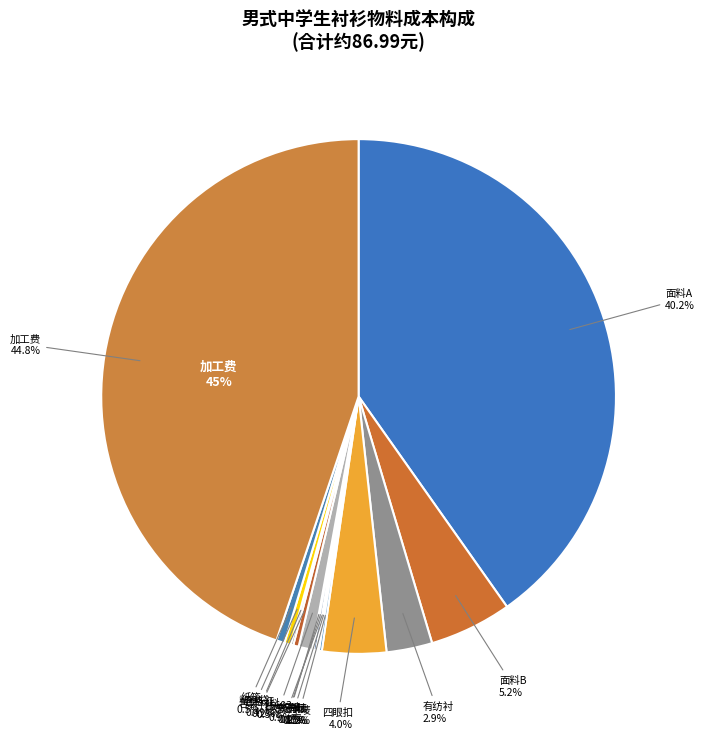

What is the change in value from 有纺衬 to 包装材料?

-2.2